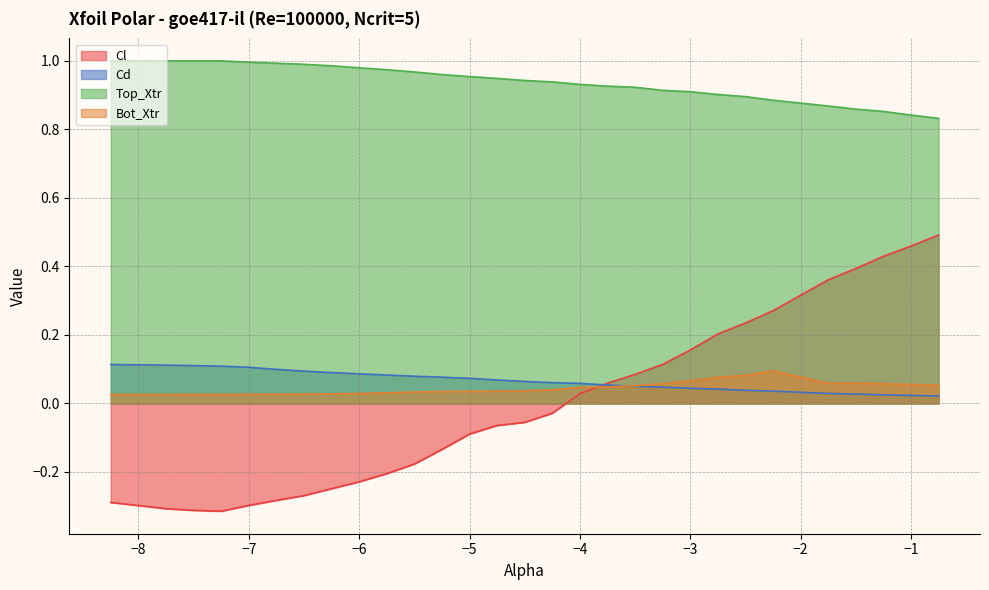

At which category is the sum across all series the highest?

-0.75